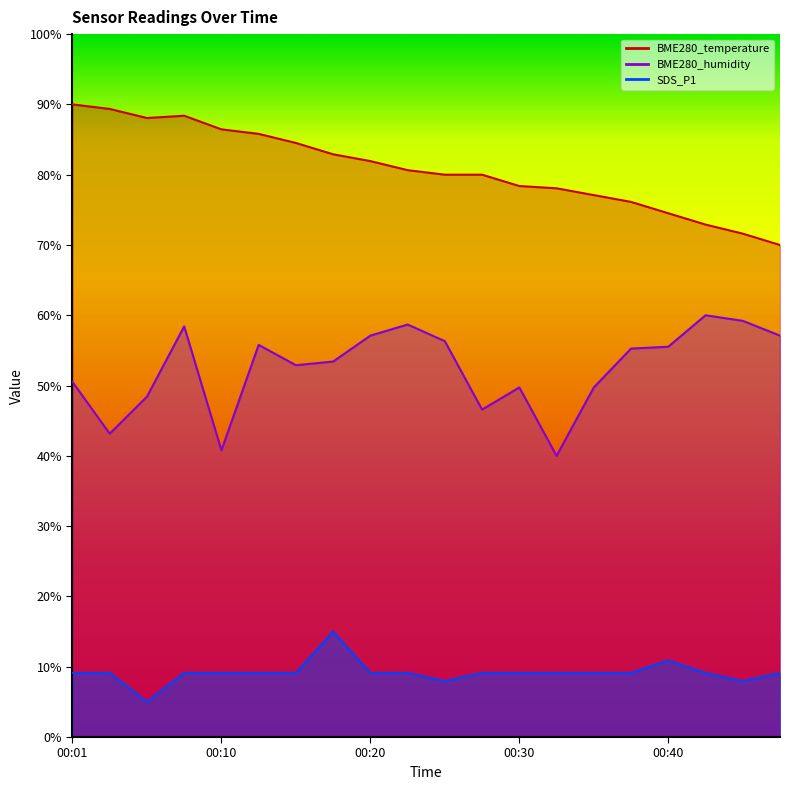

The value of BME280_humidity at 00:15 is 71.8. True or false?

False